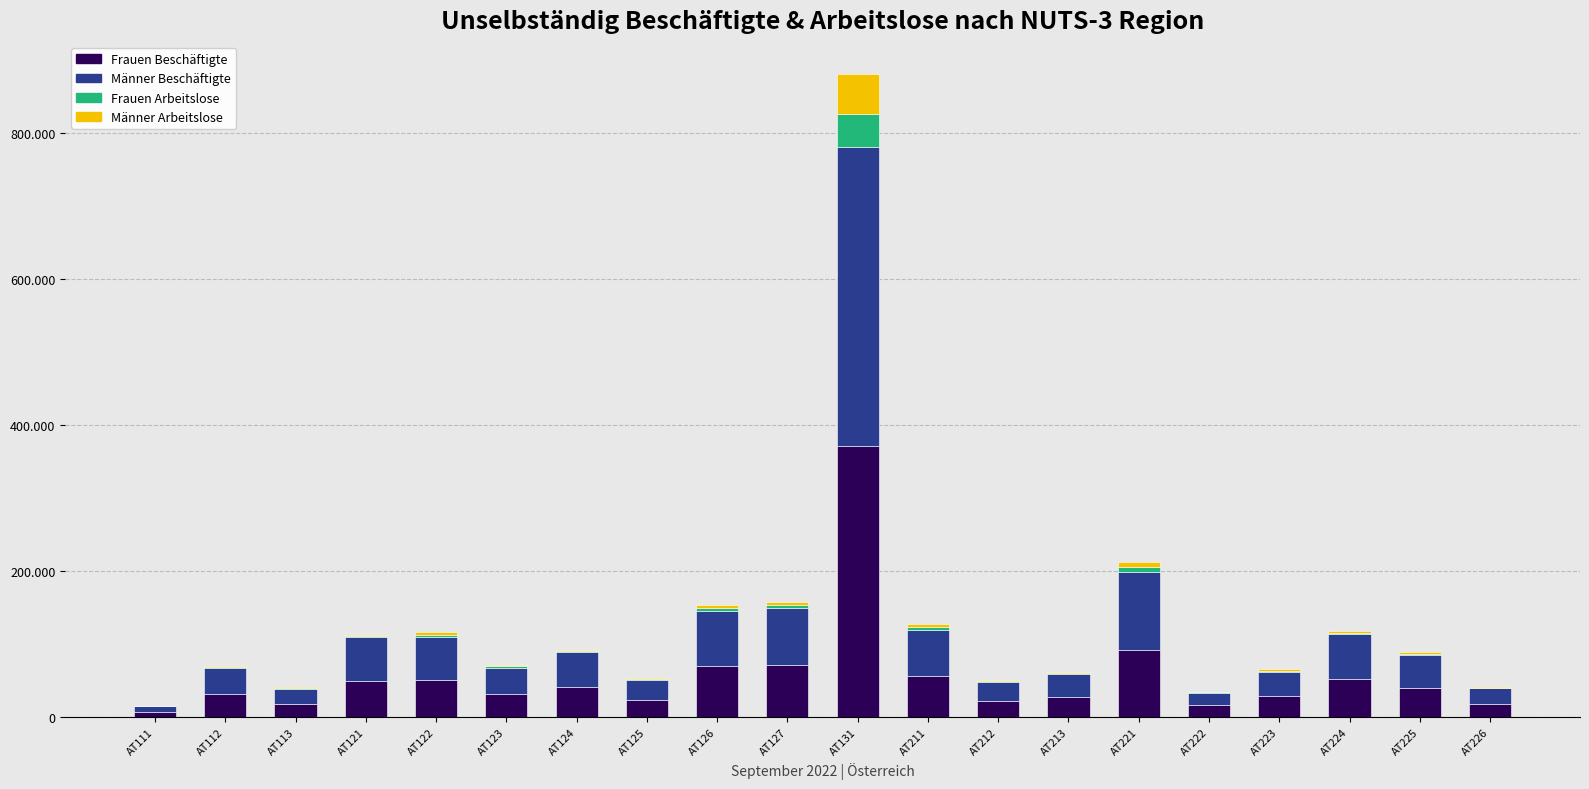

Are the bars horizontal?

No